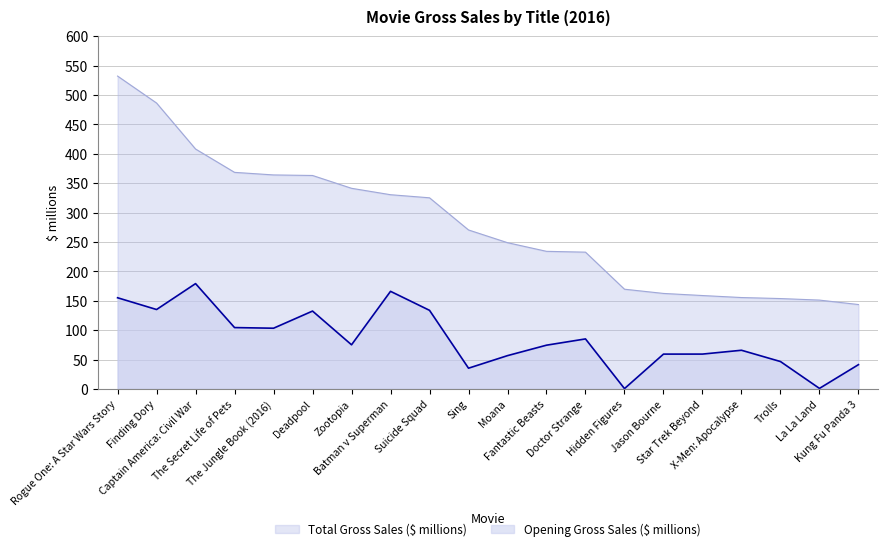

Reading left to right, extract all data points from this chart.

Total Gross Sales ($ millions): Rogue One: A Star Wars Story=532.2	Finding Dory=486.3	Captain America: Civil War=408.1	The Secret Life of Pets=368.4	The Jungle Book (2016)=364.0	Deadpool=363.1	Zootopia=341.3	Batman v Superman=330.4	Suicide Squad=325.1	Sing=270.4	Moana=248.8	Fantastic Beasts=234.0	Doctor Strange=232.6	Hidden Figures=169.6	Jason Bourne=162.4	Star Trek Beyond=158.8	X-Men: Apocalypse=155.4	Trolls=153.7	La La Land=151.1	Kung Fu Panda 3=143.5
Opening Gross Sales ($ millions): Rogue One: A Star Wars Story=155.1	Finding Dory=135.1	Captain America: Civil War=179.1	The Secret Life of Pets=104.3	The Jungle Book (2016)=103.3	Deadpool=132.4	Zootopia=75.1	Batman v Superman=166.0	Suicide Squad=133.7	Sing=35.3	Moana=56.6	Fantastic Beasts=74.4	Doctor Strange=85.1	Hidden Figures=0.5	Jason Bourne=59.2	Star Trek Beyond=59.2	X-Men: Apocalypse=65.8	Trolls=46.6	La La Land=0.9	Kung Fu Panda 3=41.3